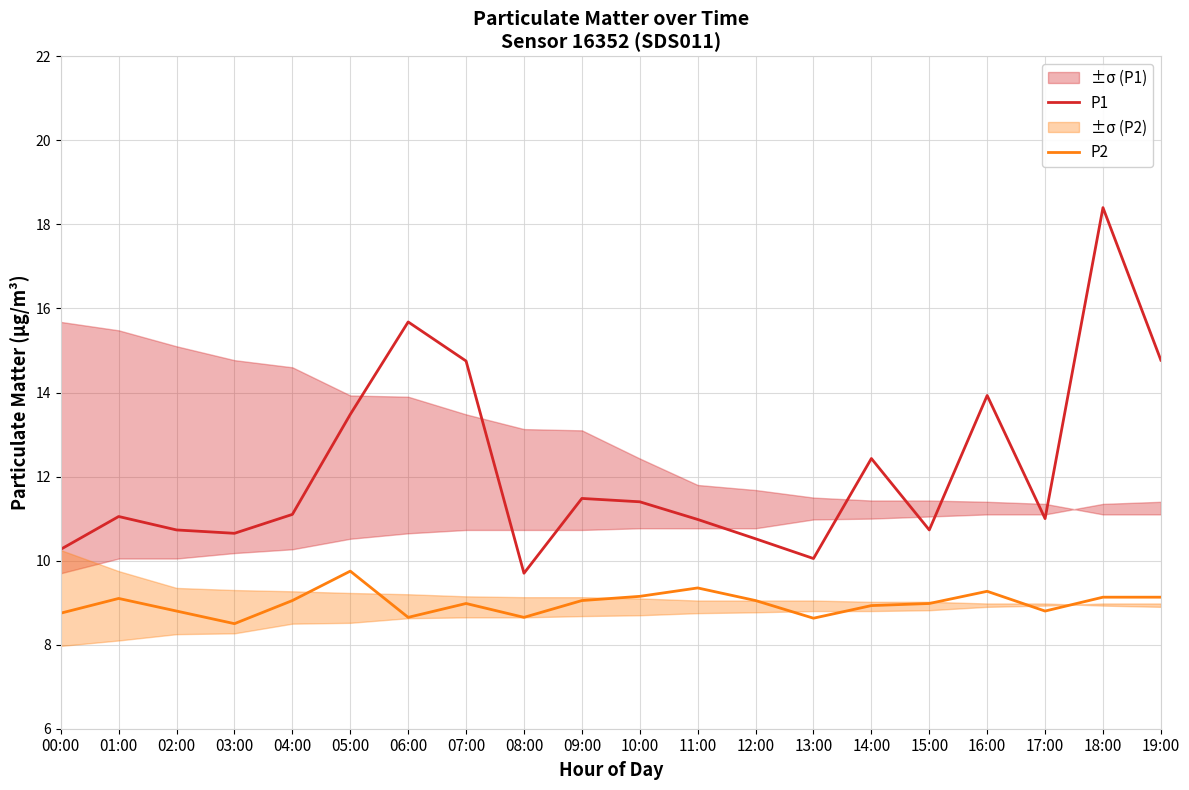

Read the P1 value at 12:00.

10.5